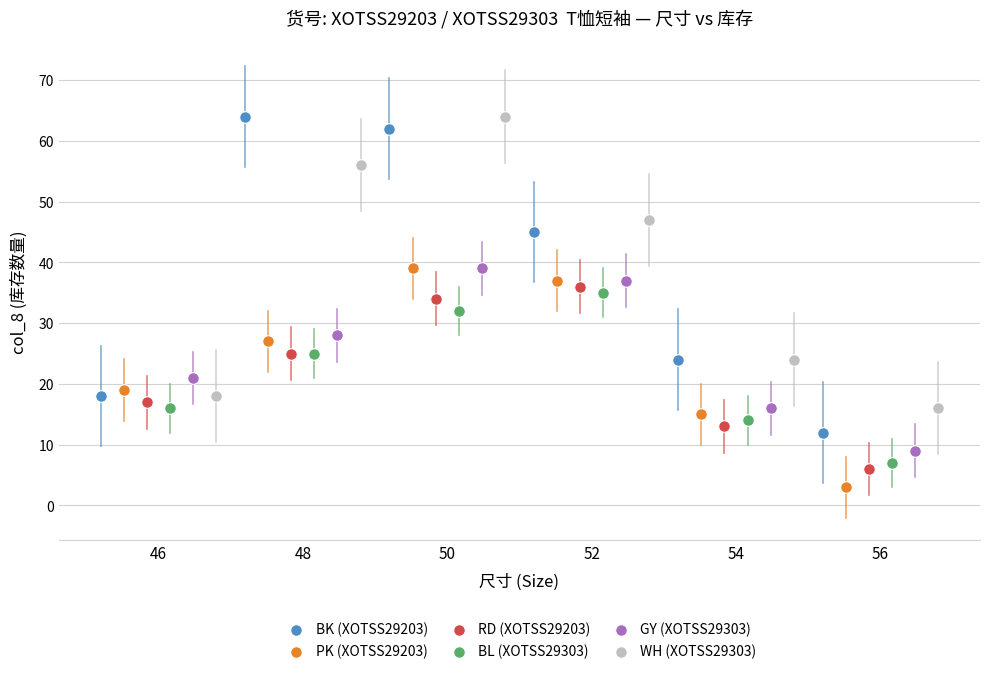

Which series reaches the minimum Y coordinate?

PK (XOTSS29203)